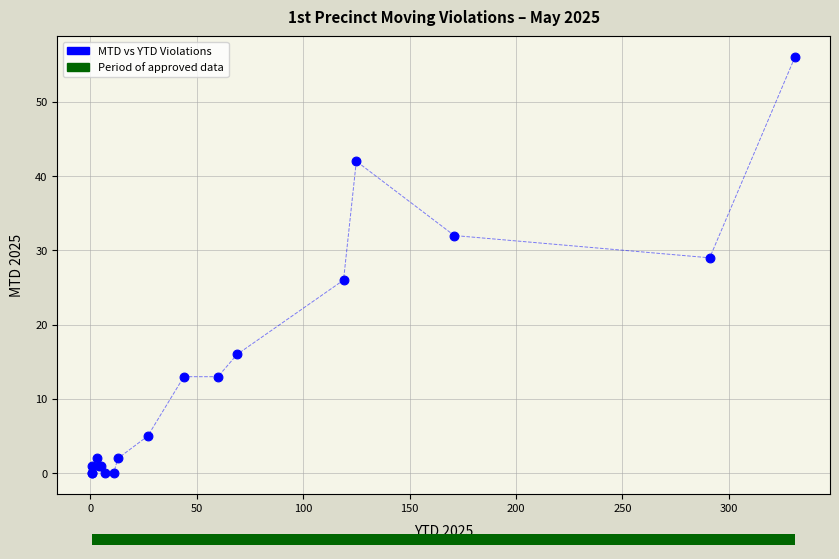

What Y value in the scatter plot is closest to 28?

29